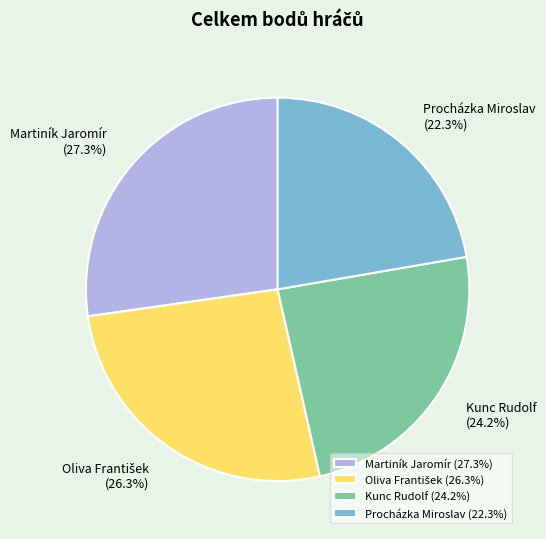

Do Kunc Rudolf and Procházka Miroslav together represent more than half of the pie?

No